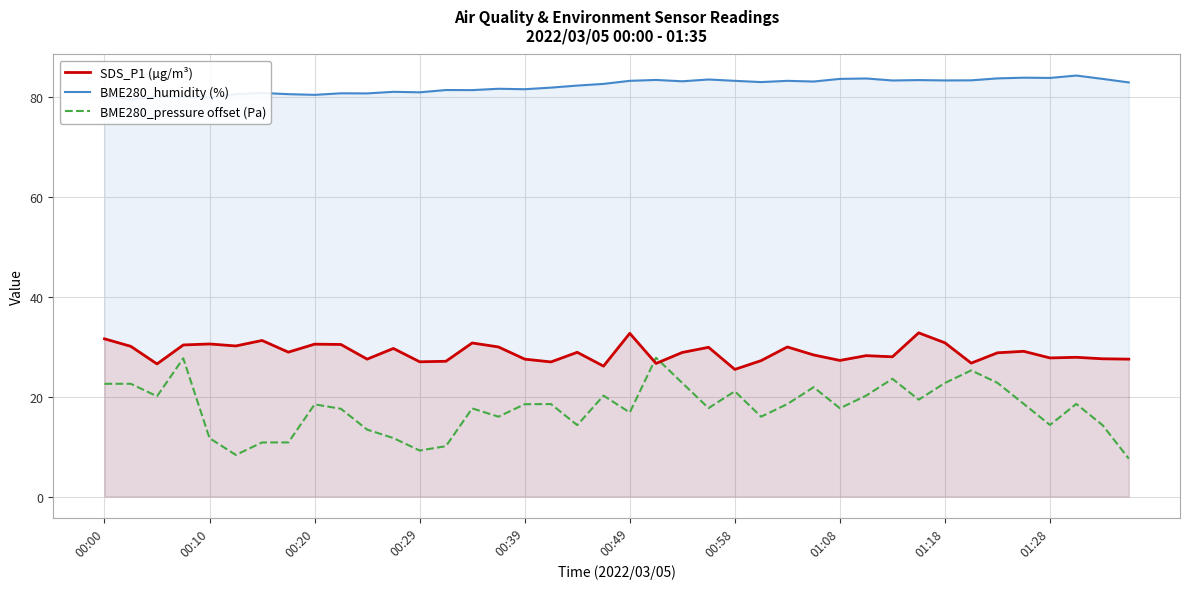

The SDS_P1 (µg/m³) series shows 54.8 at 00:00. True or false?

False